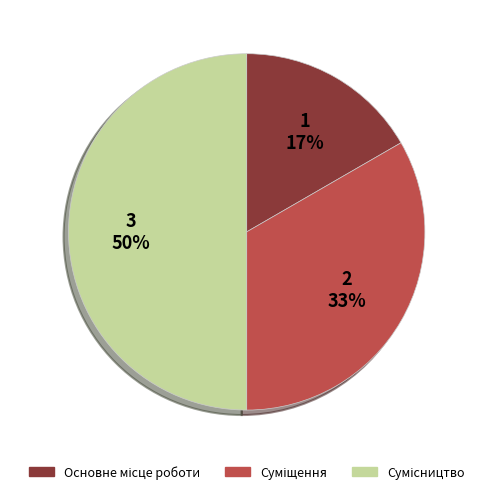

To the nearest percent, what is the average slice percentage?

33%